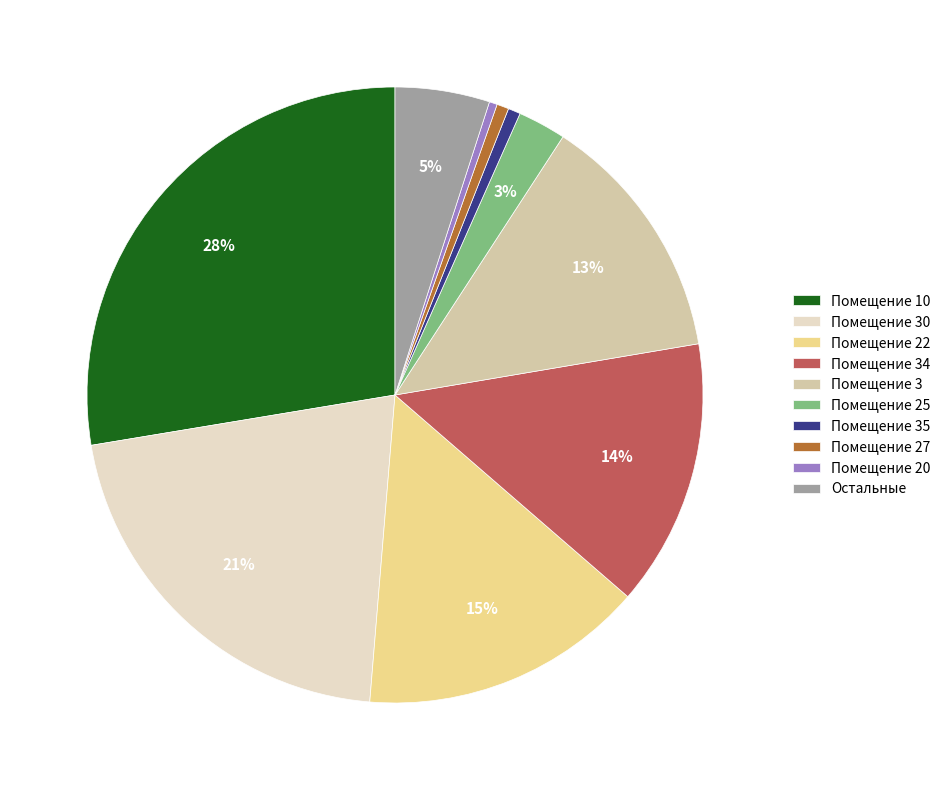

To the nearest percent, what is the average slice percentage?

10%